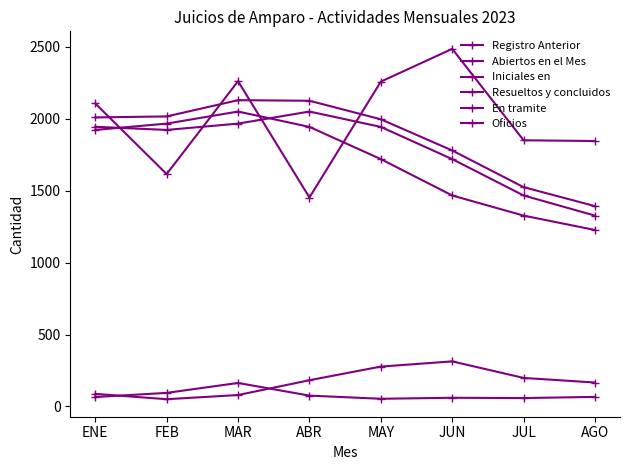

What is the total value across all series at ABR?

7831